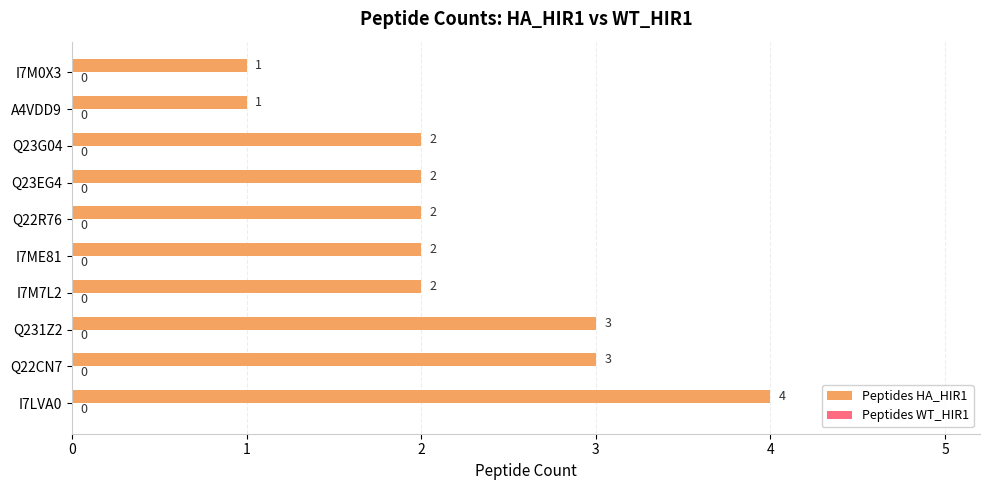

True or false: the data shows 3 at Q23G04.

False